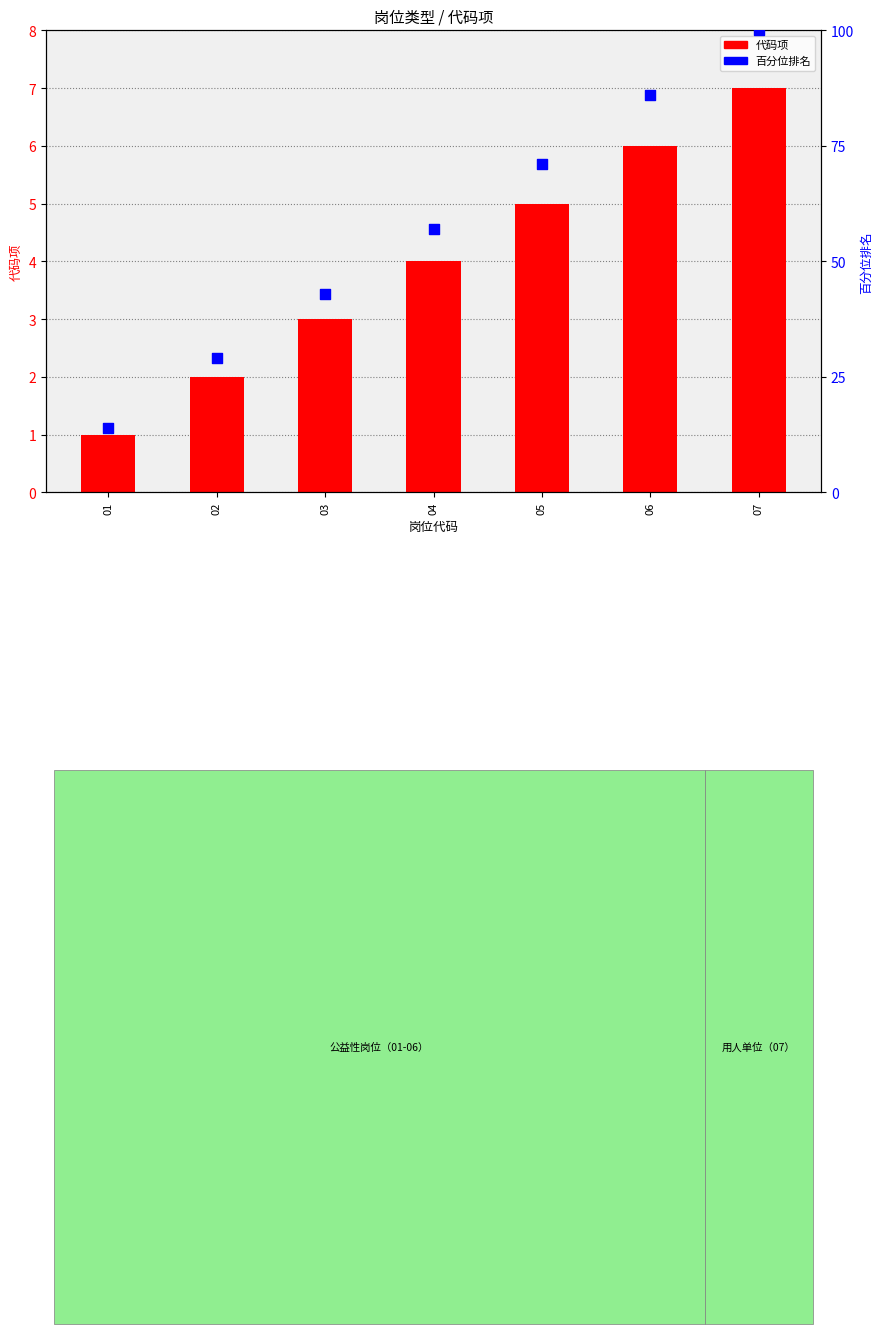

At which category is the sum across all series the highest?

07